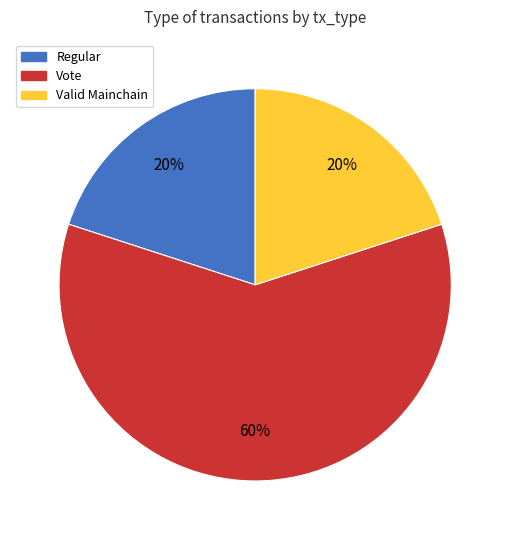

How many slices are in this pie chart?

3